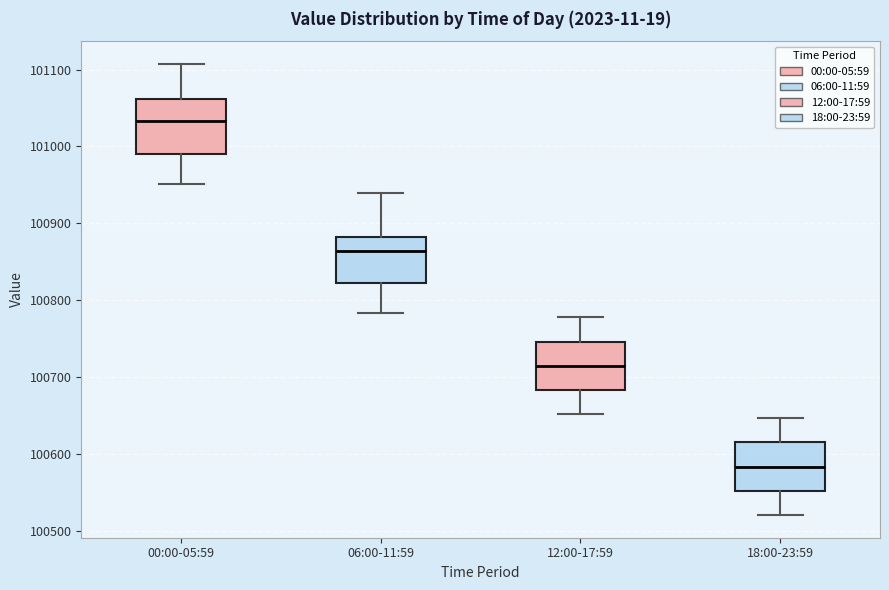

Which box has the highest median line?

00:00-05:59